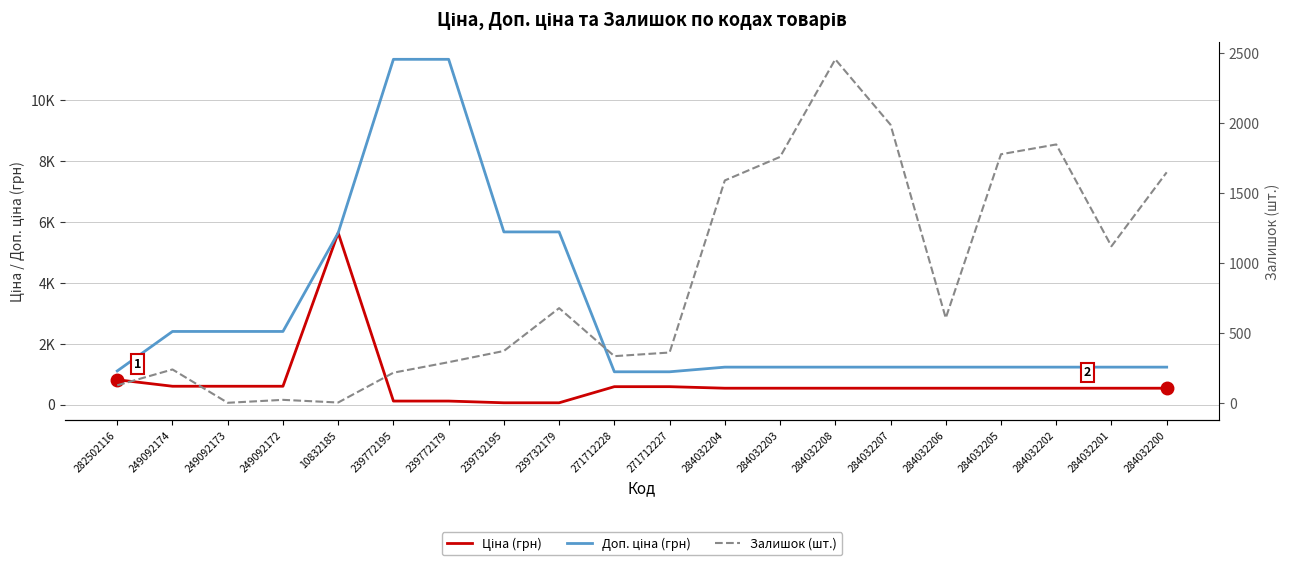

What is the label of the 2nd point from the right?

284032201